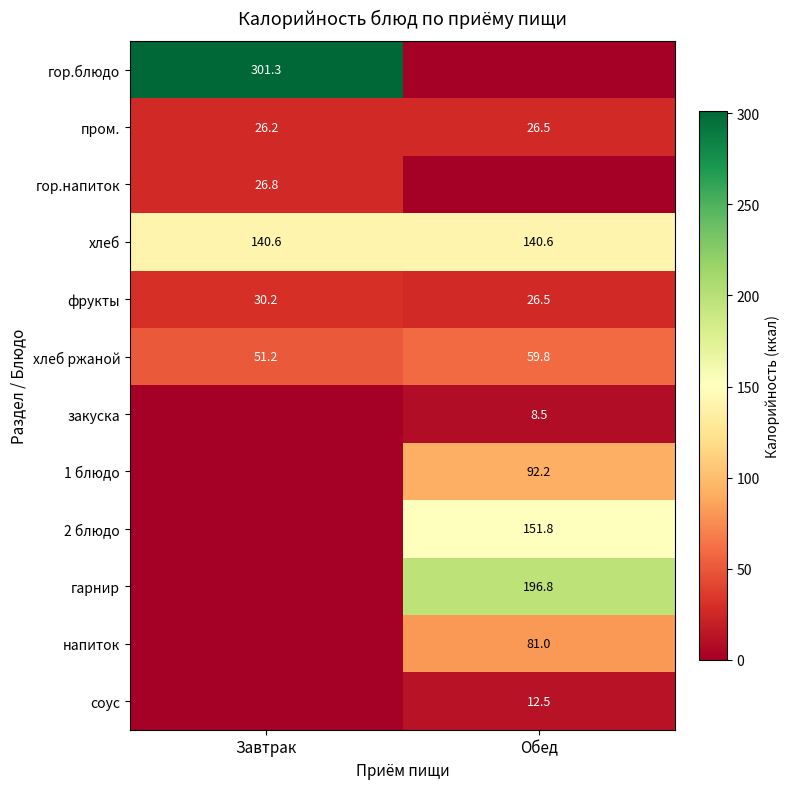

What value does the пром. series have at Завтрак?

26.2